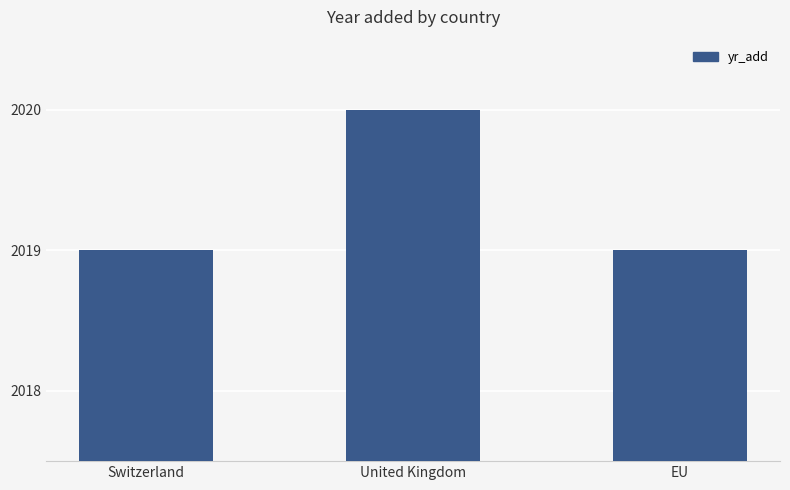

The chart shows a value of 2661 at Switzerland. True or false?

False